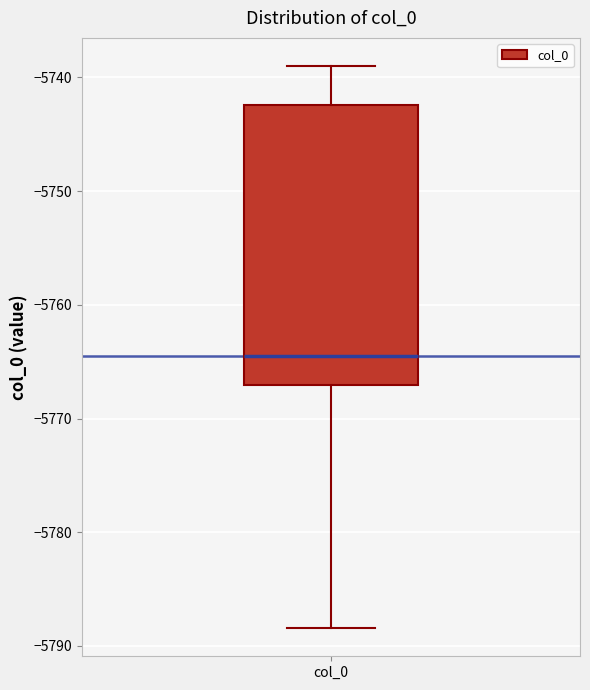

Read this box plot against the y-axis: the position of the median line, the range covered by the box, and the ends of both whiskers. The values are not printed on the chart, so give them approximately, as read against the axis.

median -5765, box -5767 to -5742, whiskers -5788 to -5739